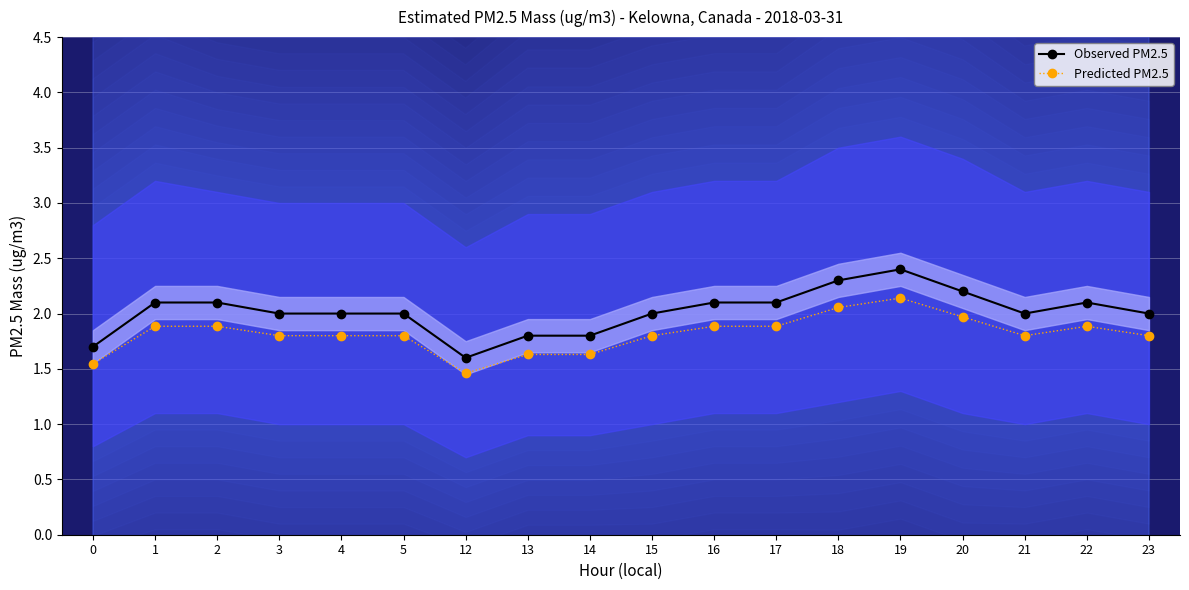

What is the value of the Predicted PM2.5 point at the 13th from the left?

2.1